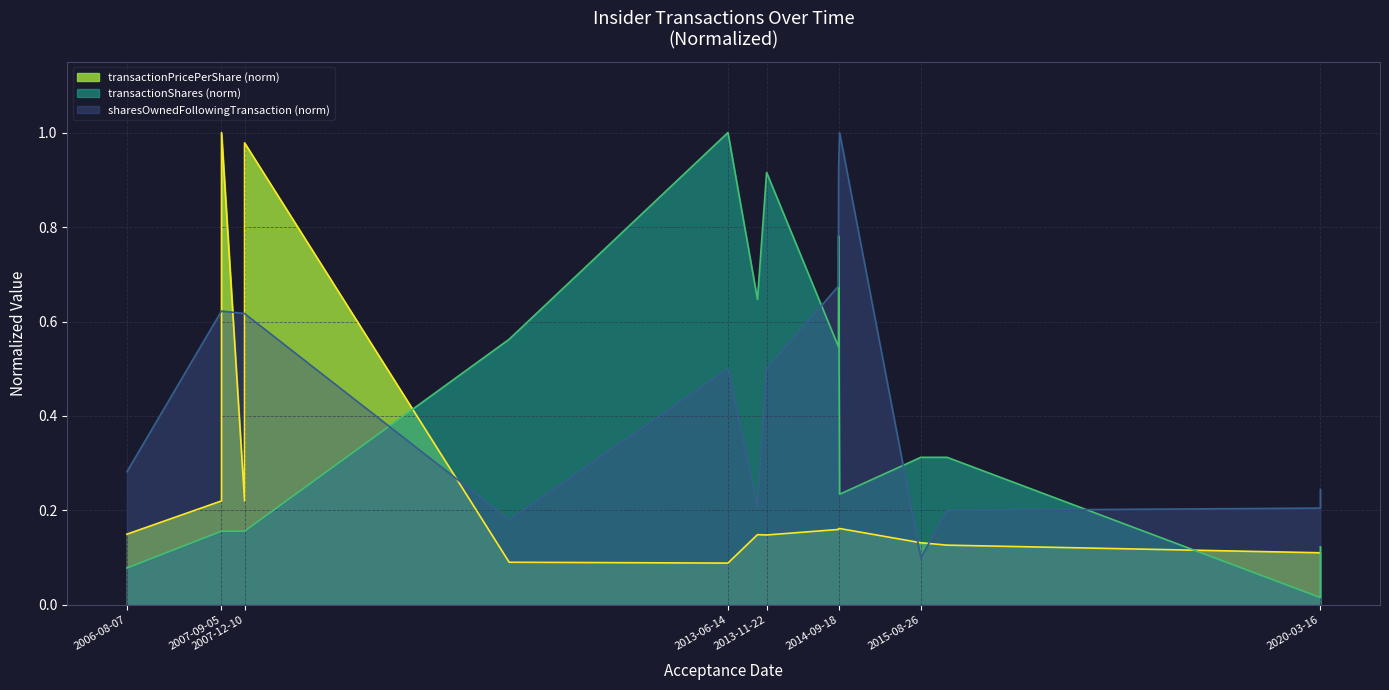

True or false: transactionPricePerShare and sharesOwnedFollowingTransaction intersect in this chart.

True